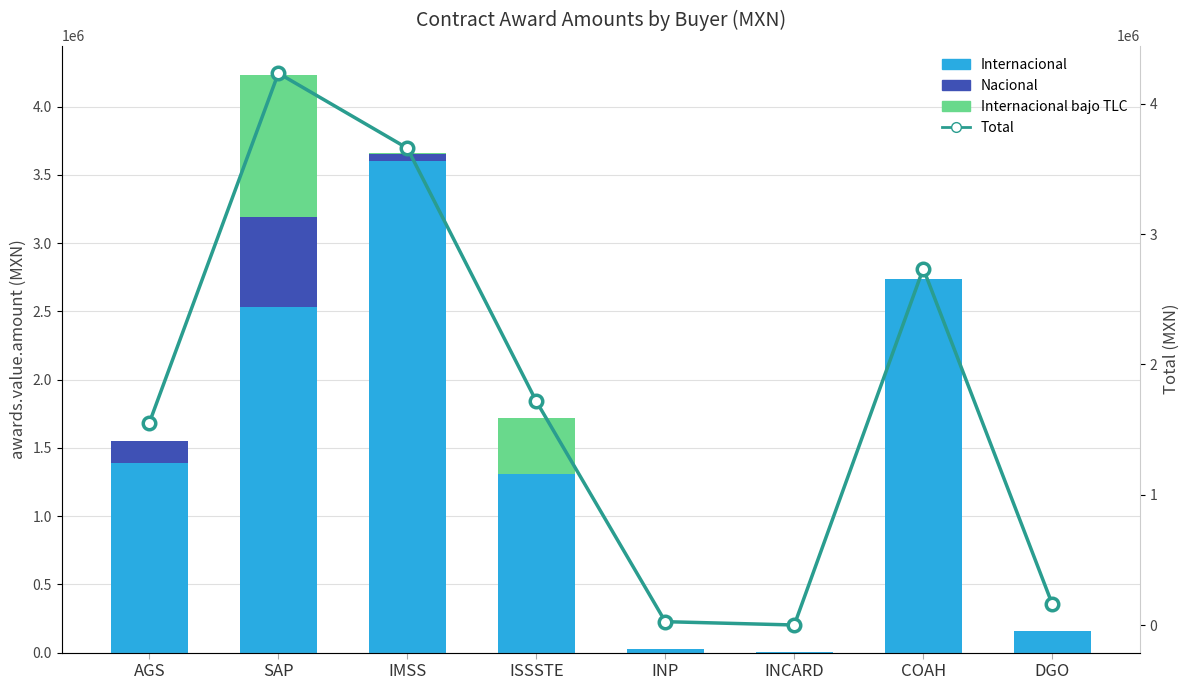

What is the label of the 1st bar from the right?

DGO